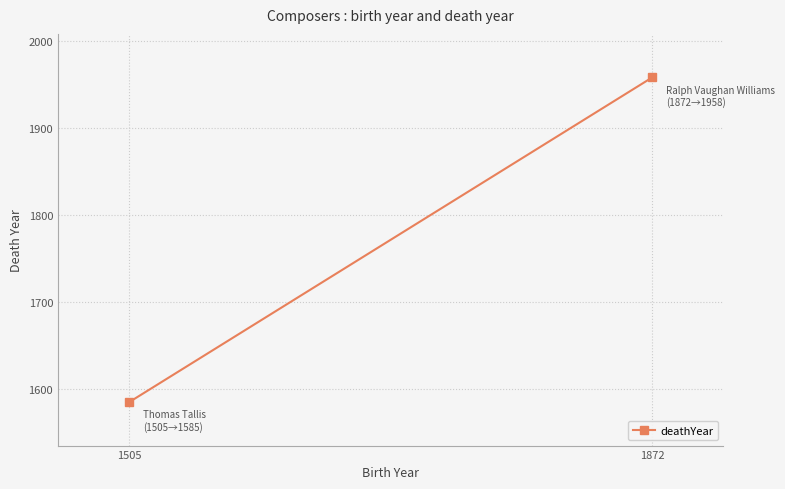

How many distinct data groups are displayed?

1